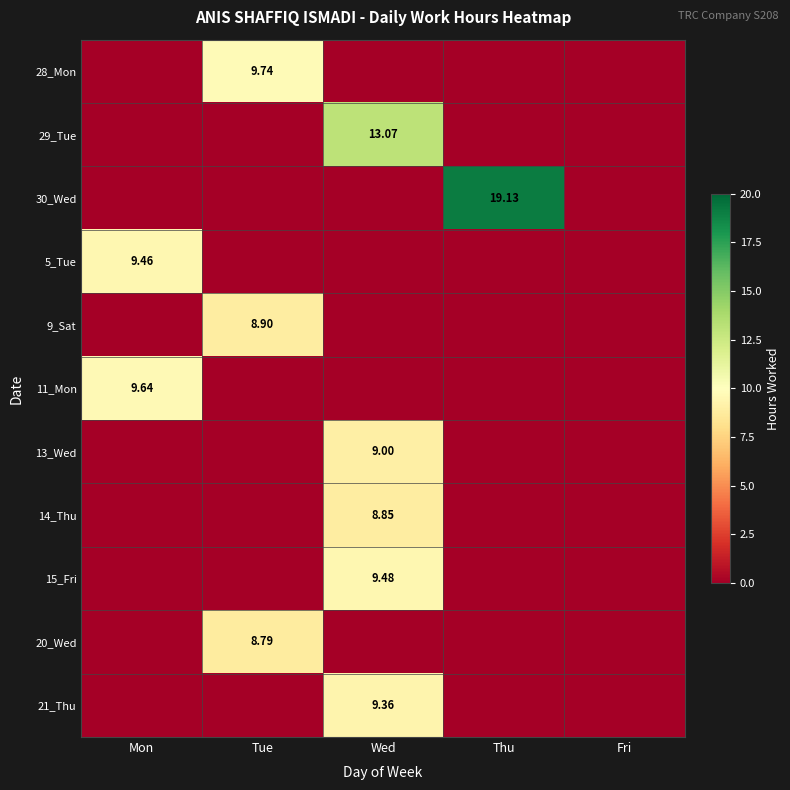

Is the value of 9_Sat at Tue greater than the value of 21_Thu at Wed?

No